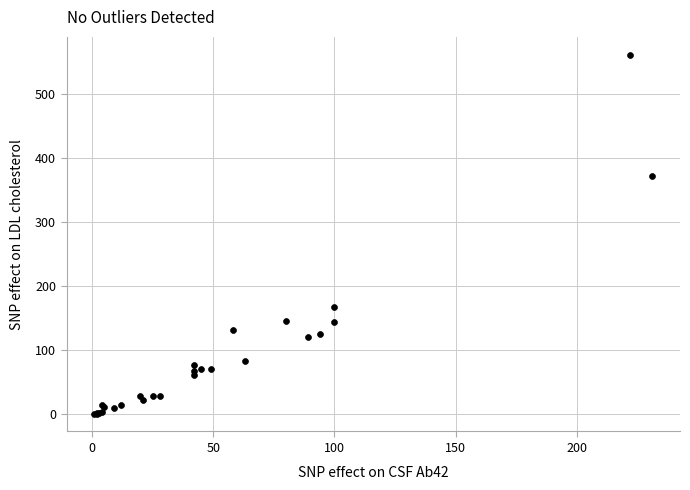

What Y value in the scatter plot is closest to 281?

373